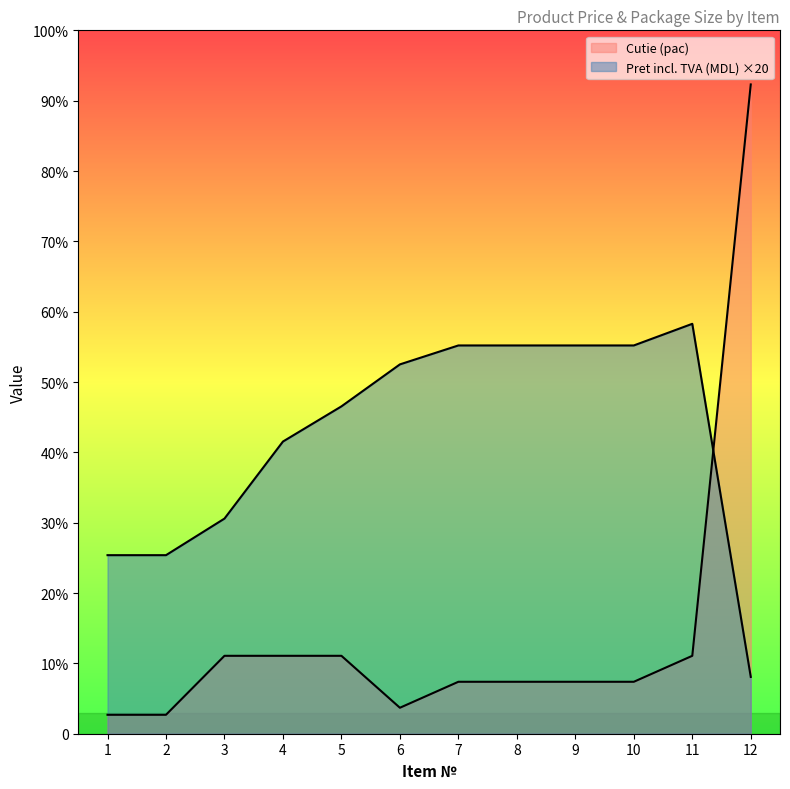

Reading right to left, what are all the values shown in this chart?

Pret incl. TVA (MDL): 105.0	757.6	717.6	717.6	717.6	717.6	682.6	605.0	540.0	397.6	330.0	330.0
Cutie (pac): 1200.0	144.0	96.0	96.0	96.0	96.0	48.0	144.0	144.0	144.0	35.0	35.0